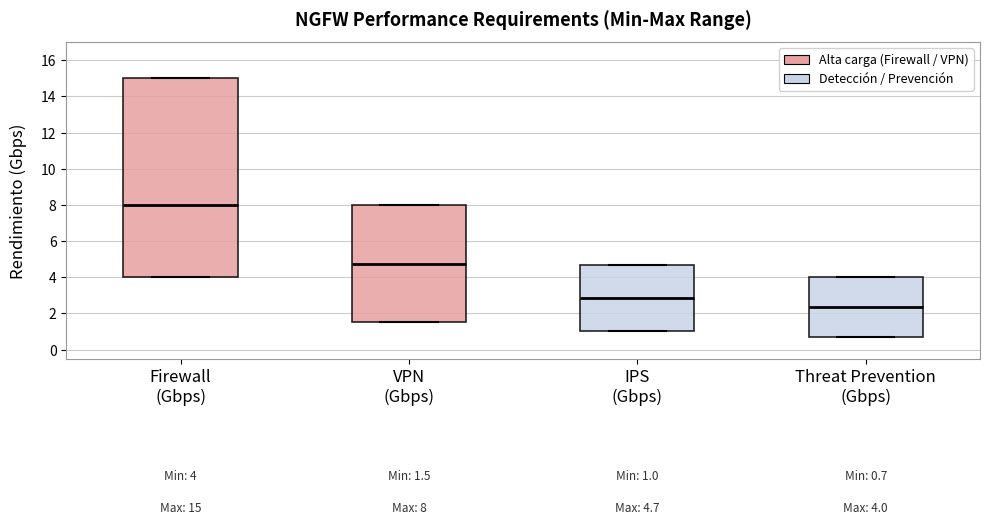

Comparing the boxes themselves (not the whiskers), which one is the tallest?

Firewall (Gbps)